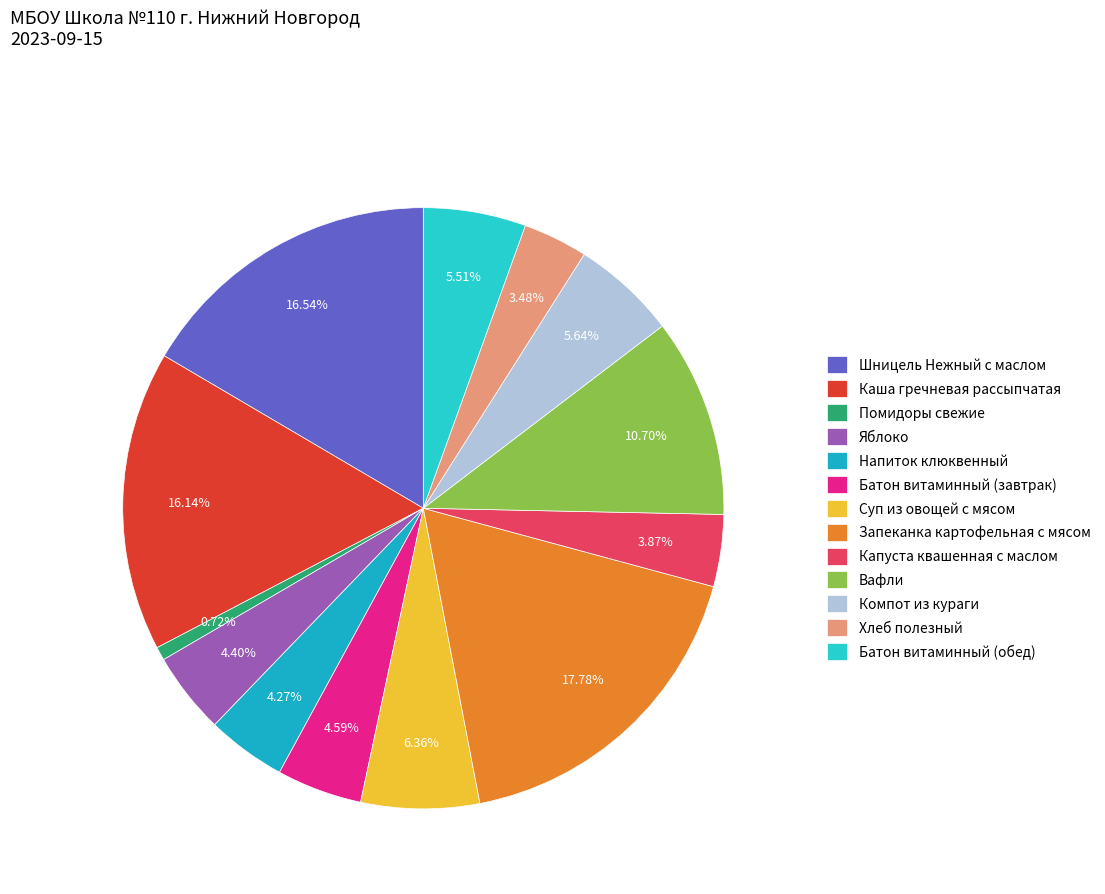

To the nearest percent, what is the combined percentage of Суп из овощей с мясом and Хлеб полезный?

10%